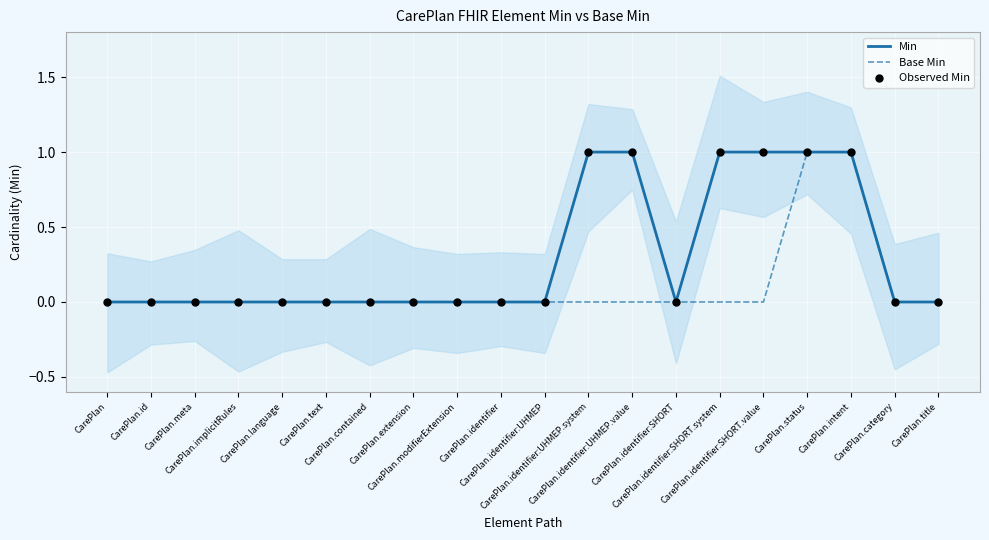

At which category is the sum across all series the highest?

CarePlan.status